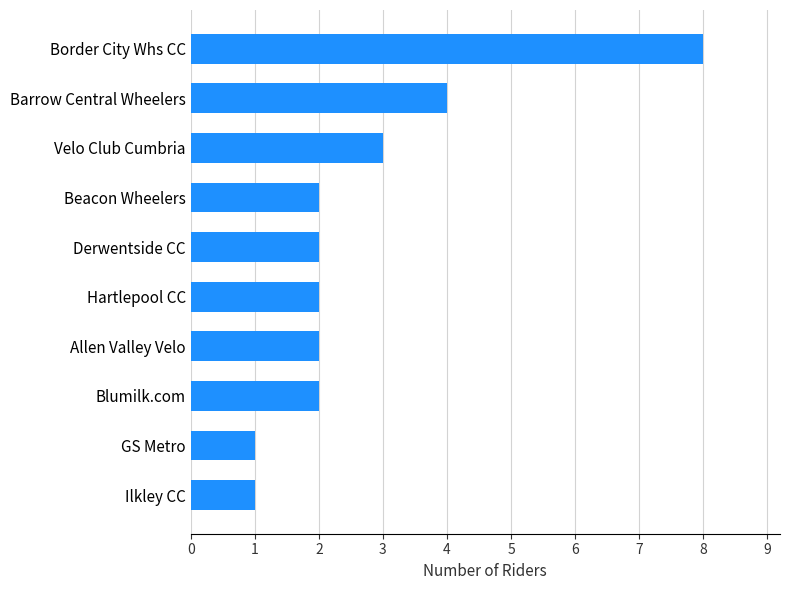

At which category does the chart reach its peak across all series?

Border City Whs CC